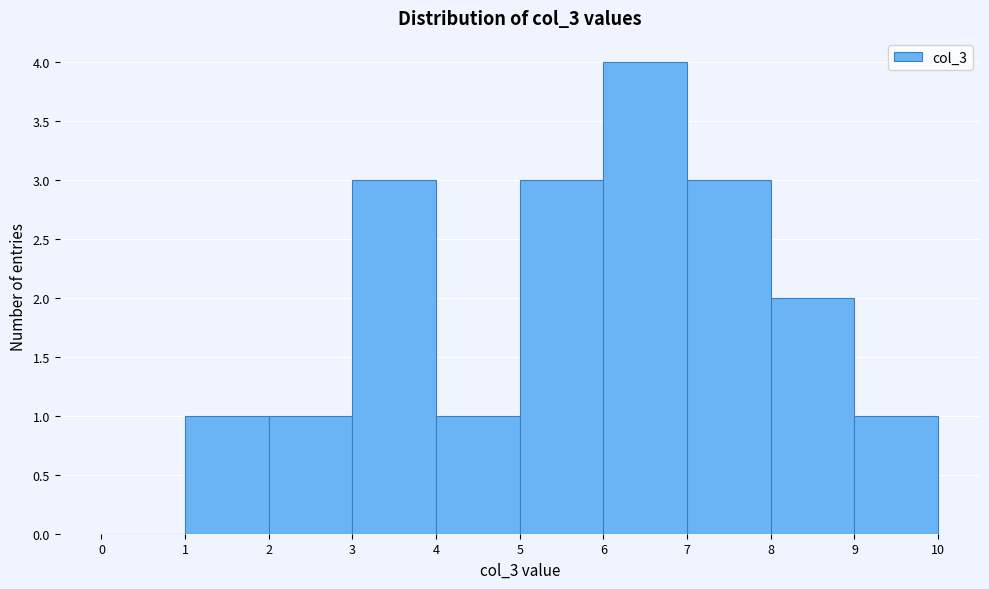

Reading left to right, transcribe this chart: for each bar, give the range it covers on the x-axis and its height. The values are not printed on the chart, so give them approximately, as read against the axis.

0 to 1: 0
1 to 2: 1
2 to 3: 1
3 to 4: 3
4 to 5: 1
5 to 6: 3
6 to 7: 4
7 to 8: 3
8 to 9: 2
9 to 10: 1